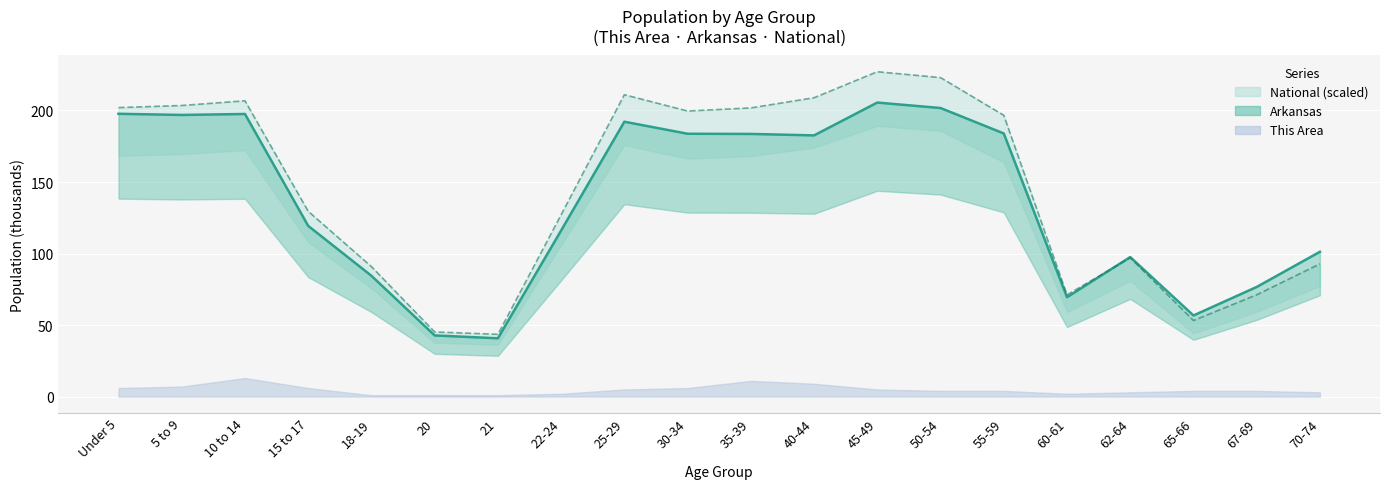

True or false: National / 100 (line) and Arkansas (line) intersect in this chart.

True